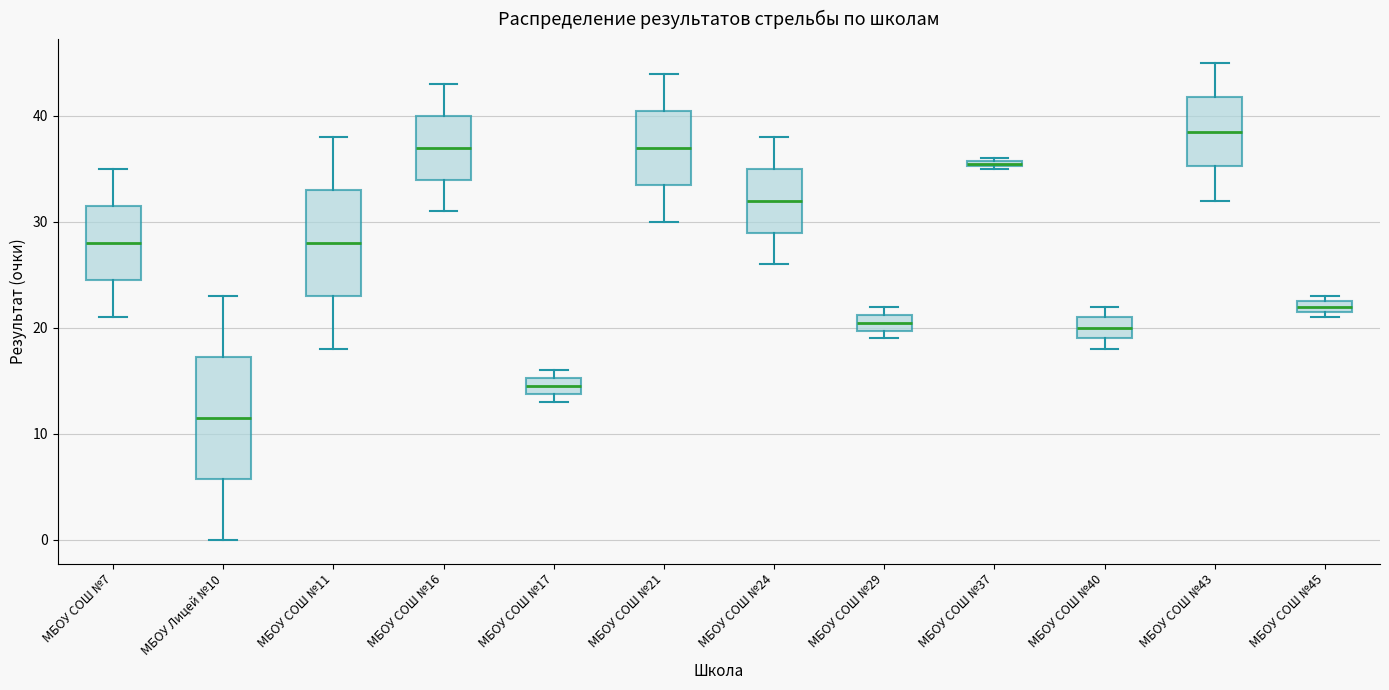

Which box is the tallest, from its lower edge to its upper edge?

МБОУ Лицей №10